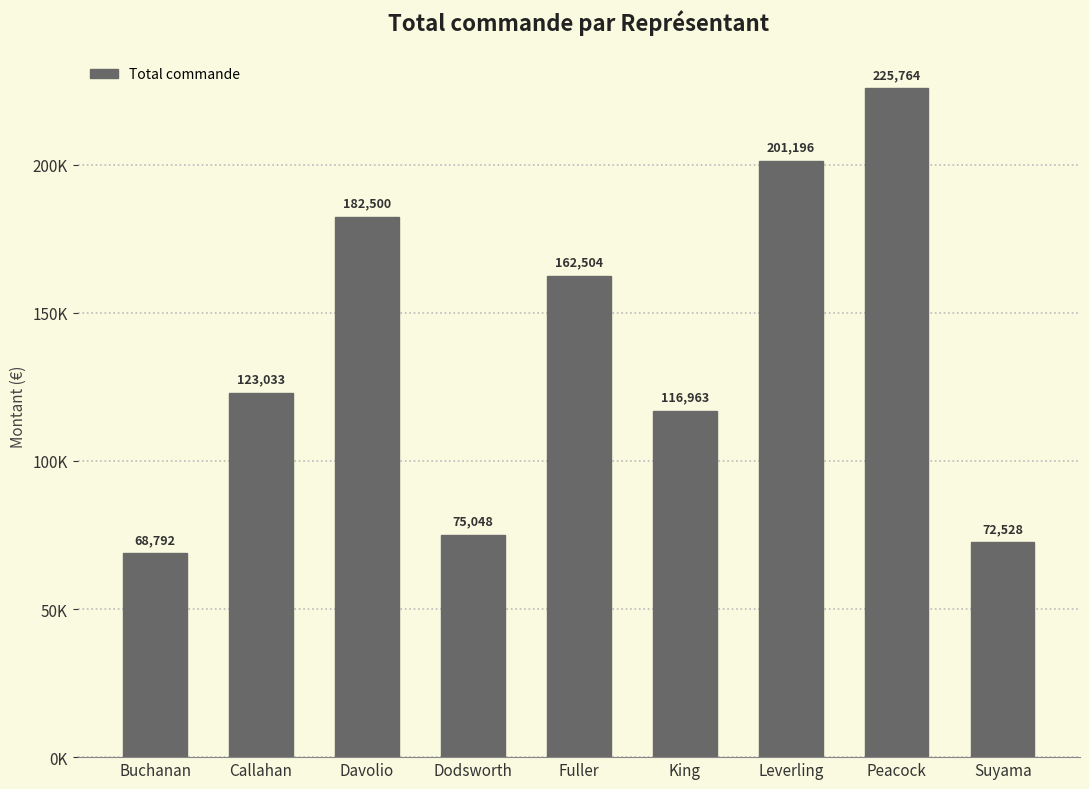

True or false: the data shows 234615.1 at Fuller.

False